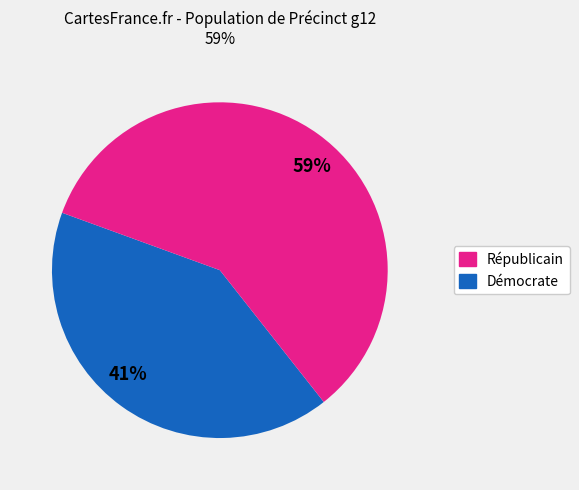

To the nearest percent, what is the difference between the largest and smallest slice percentages?

18%